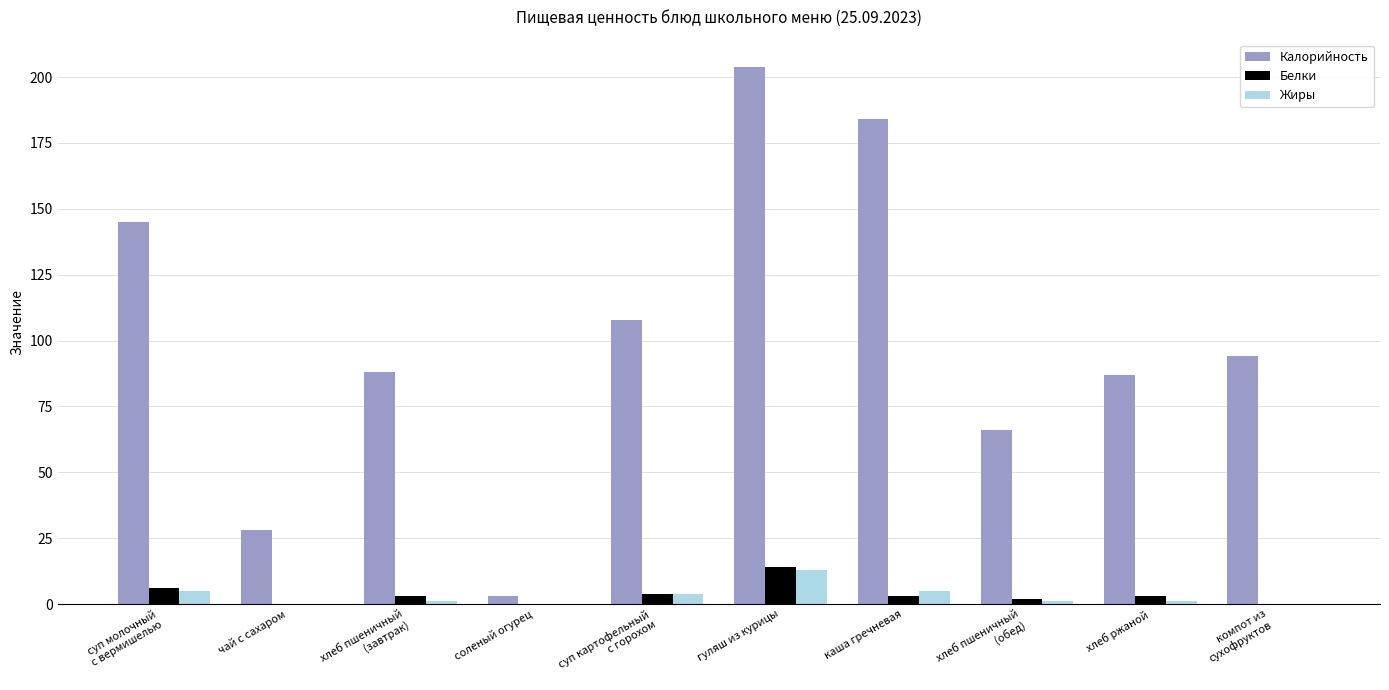

Which series has the largest total across all categories?

Калорийность